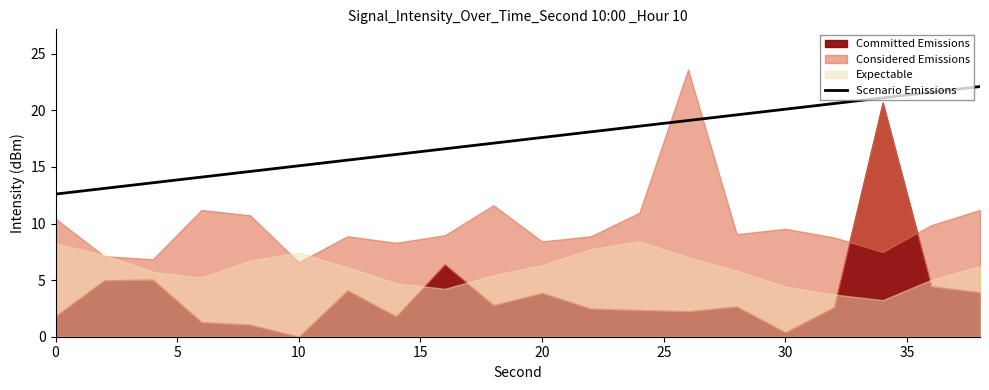

What is the highest value of the Scenario Emissions series?

22.1